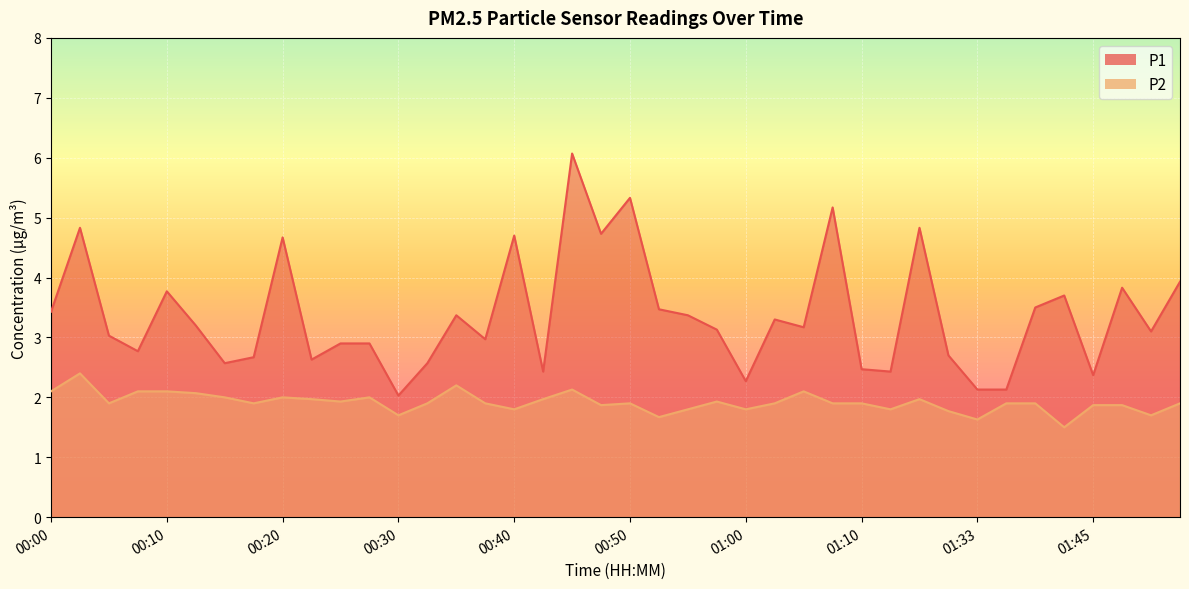

At how many categories does at least one series exceed 3?

23